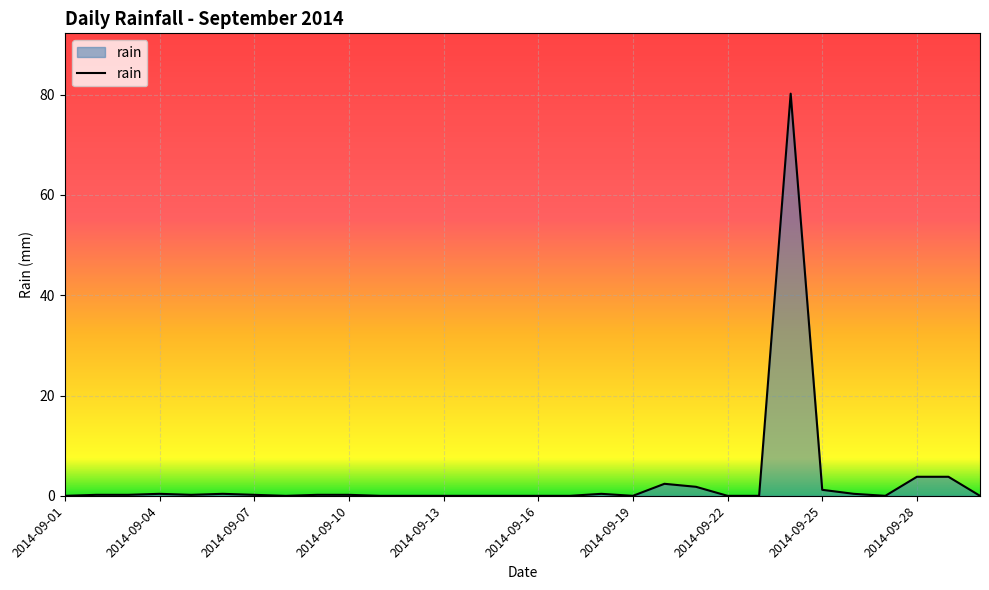

What is the difference between the maximum and minimum values?

80.2